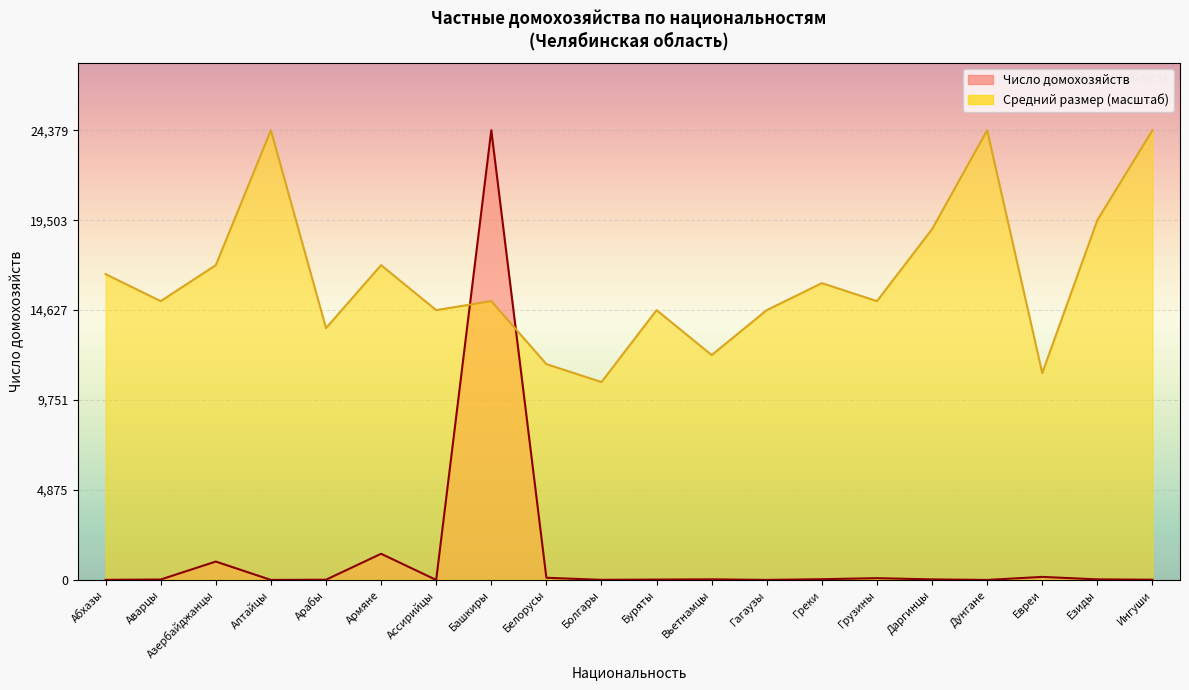

At which category does Средний размер reach its first local valley?

Аварцы